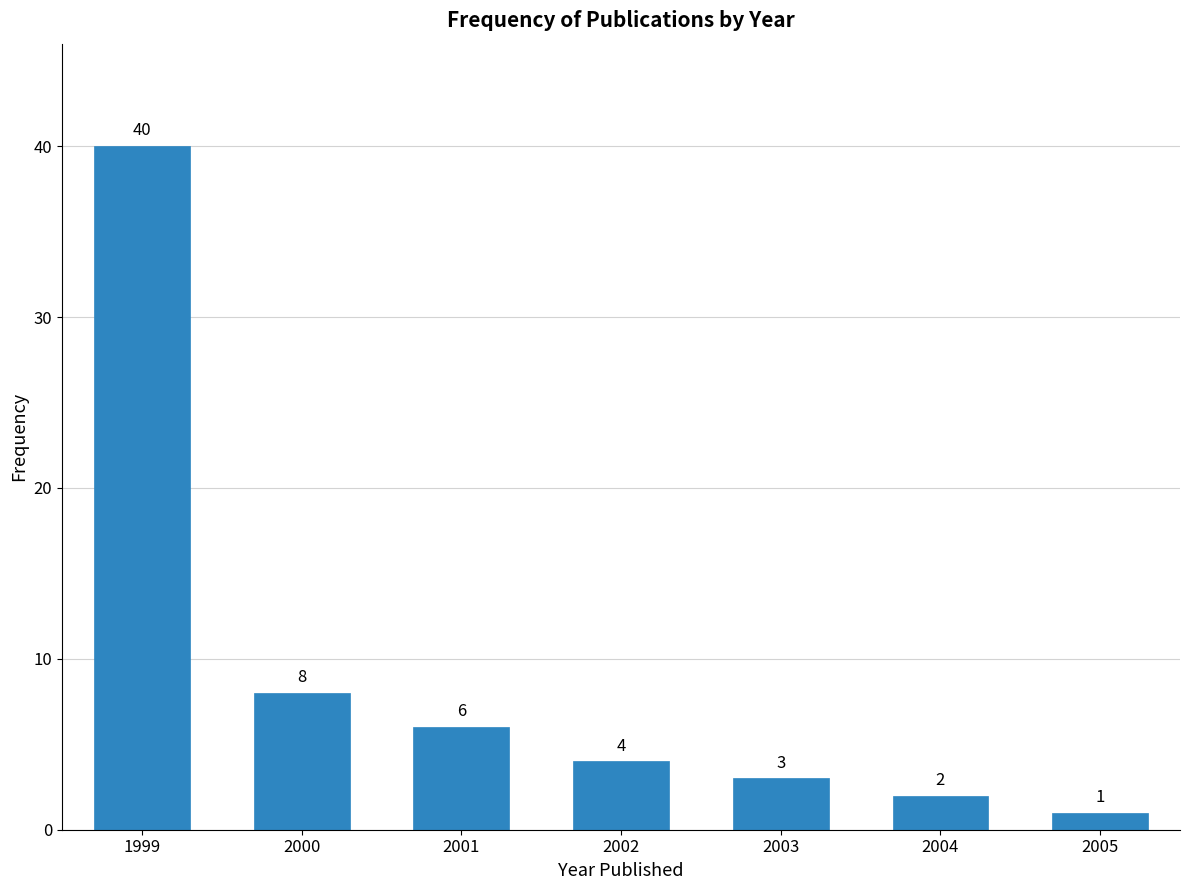

Reading left to right, extract all data points from this chart.

1999=40	2000=8	2001=6	2002=4	2003=3	2004=2	2005=1